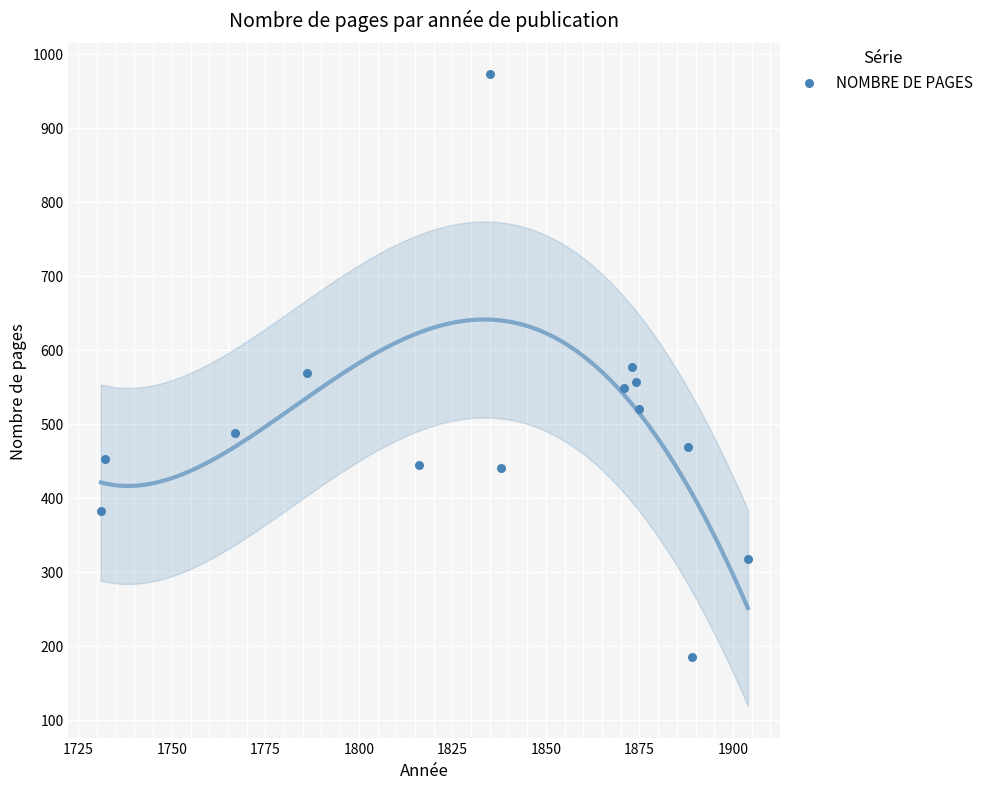

What is the range of Y values (max minus min)?

787